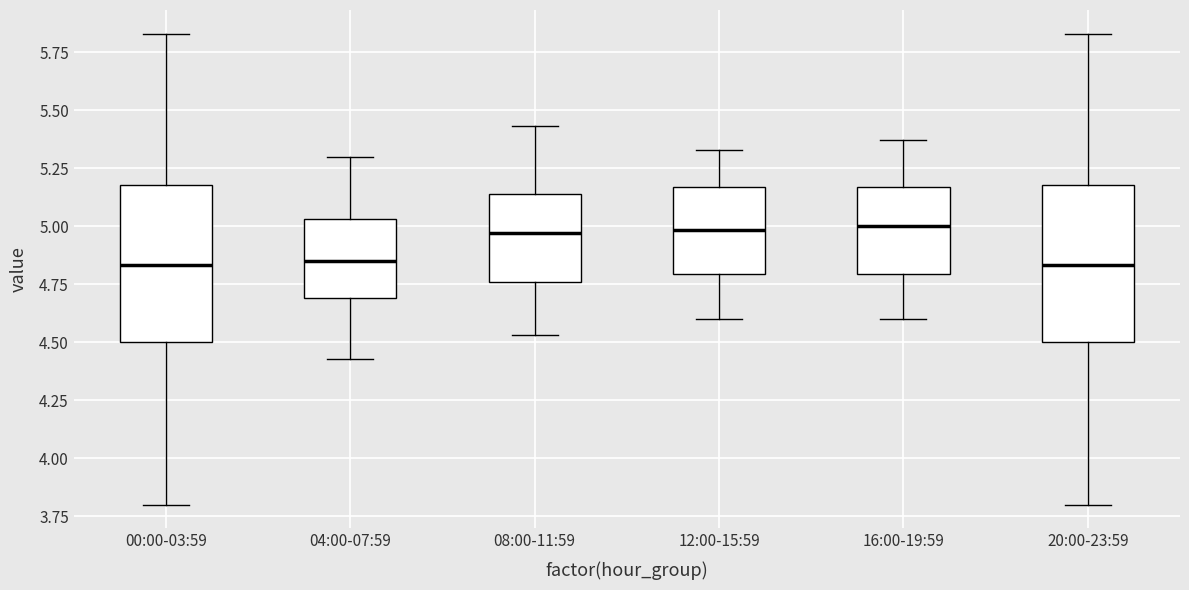

Reading left to right, read every box against the y-axis: the position of its median line, the range the box covers, and the ends of its whiskers. The values are not printed on the chart, so give them approximately, as read against the axis.

00:00-03:59: median 4.85, box 4.50 to 5.20, whiskers 3.80 to 5.85
04:00-07:59: median 4.85, box 4.70 to 5.05, whiskers 4.45 to 5.30
08:00-11:59: median 4.95, box 4.75 to 5.15, whiskers 4.55 to 5.45
12:00-15:59: median 5.00, box 4.80 to 5.15, whiskers 4.60 to 5.35
16:00-19:59: median 5.00, box 4.80 to 5.15, whiskers 4.60 to 5.35
20:00-23:59: median 4.85, box 4.50 to 5.20, whiskers 3.80 to 5.85